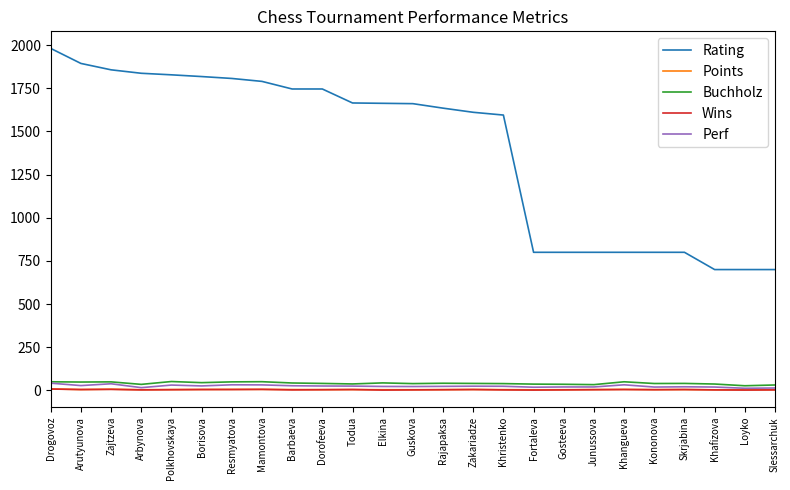

Which series has the largest total across all categories?

Rating